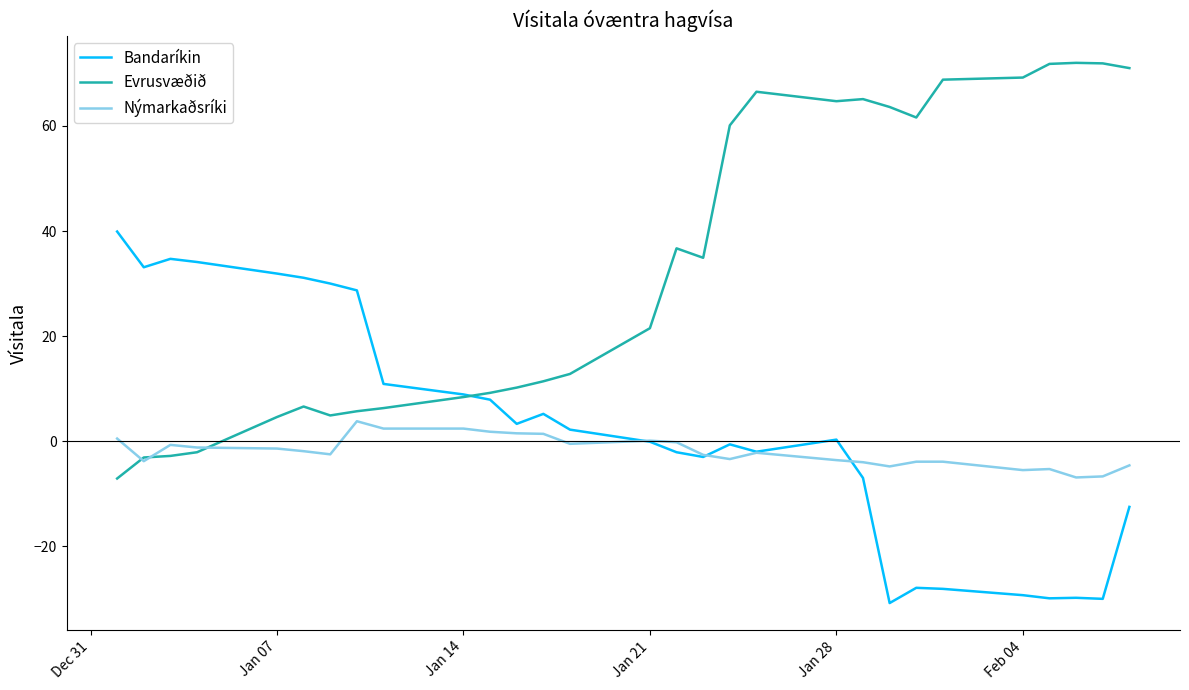

What is the greatest value displayed?

72.0